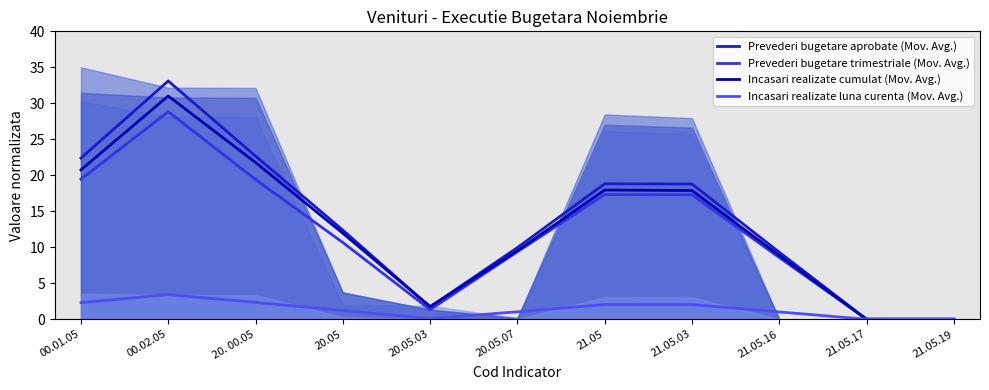

What position from the right is 21.05.03?

4